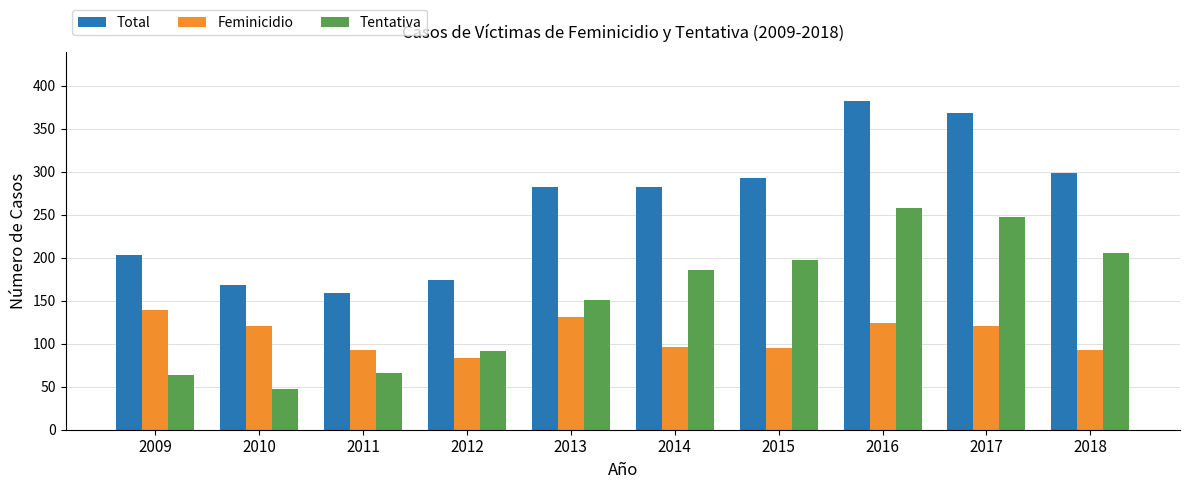

What is the difference between the second highest and second lowest values in the Tentativa series?

183